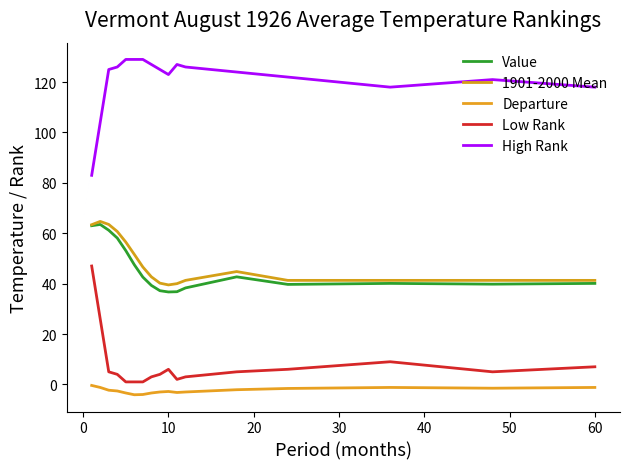

Which series has the largest total across all categories?

High Rank